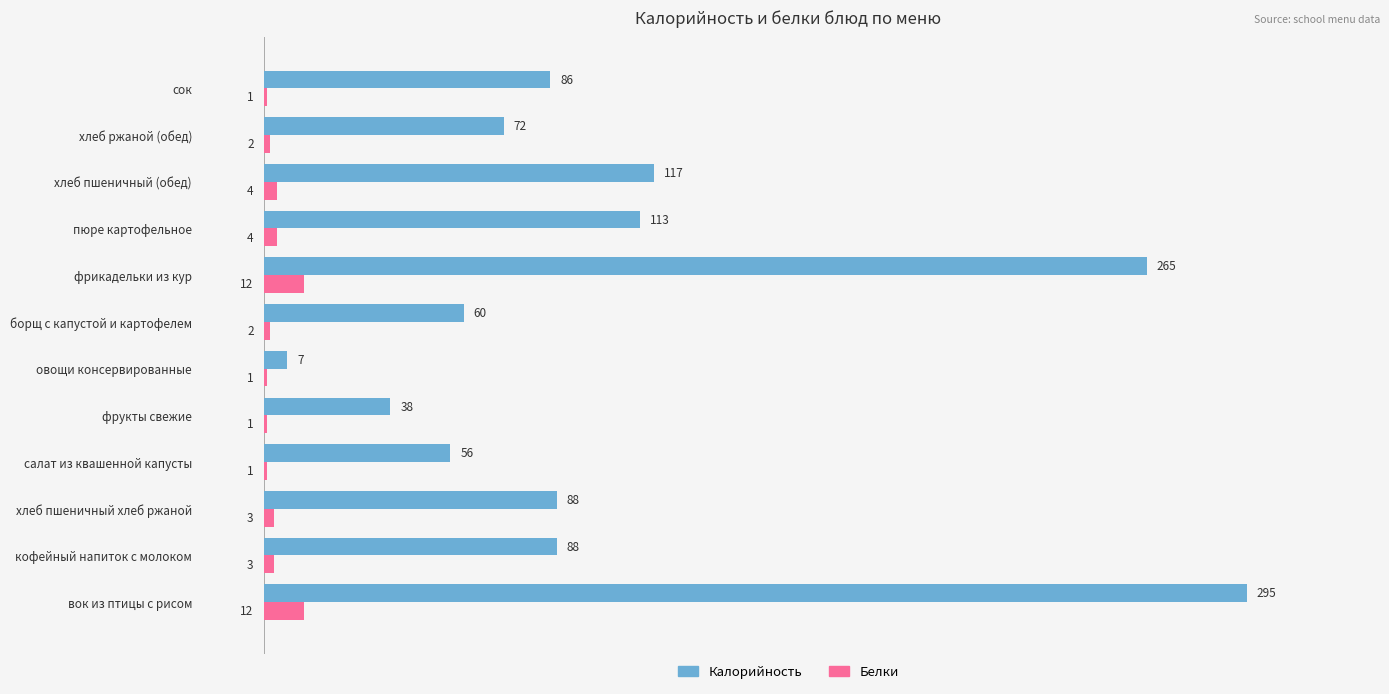

What is the sum of all Калорийность values?

1285